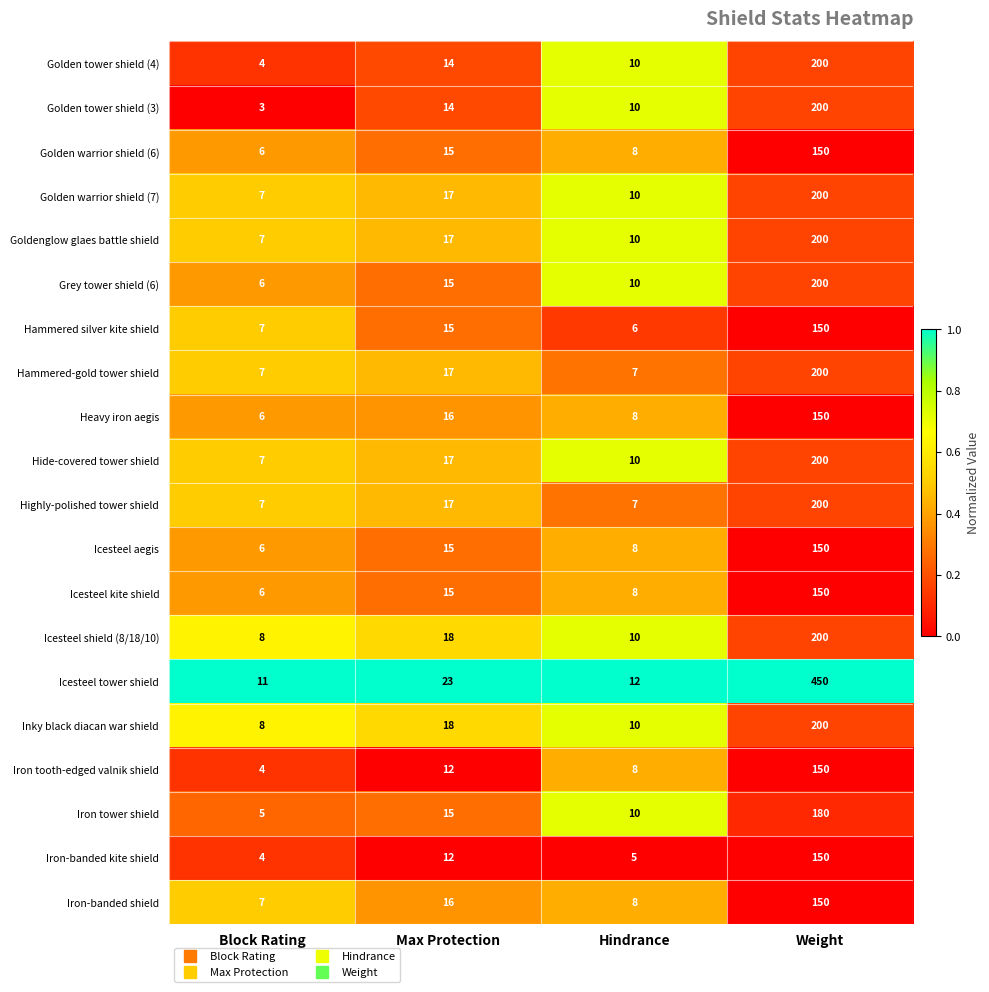

What is the sum of all Iron tower shield values?

210